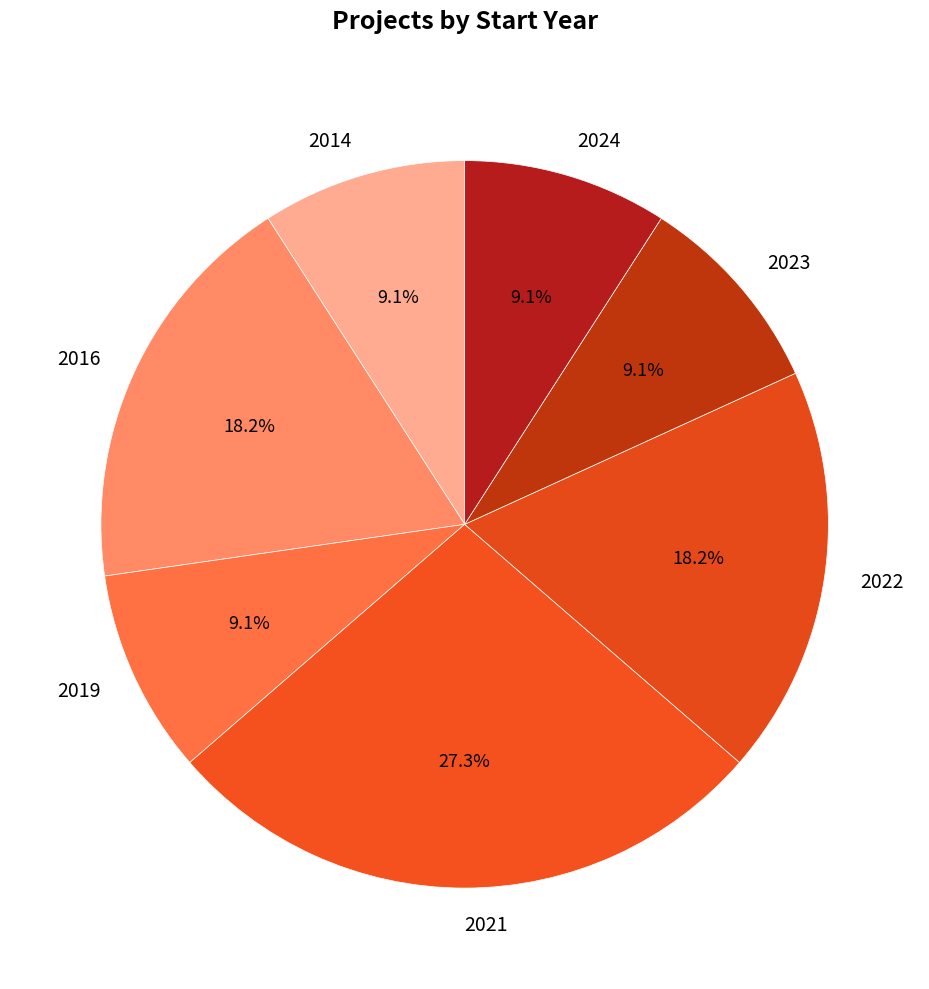

Does 2023 represent more than half of the total?

No